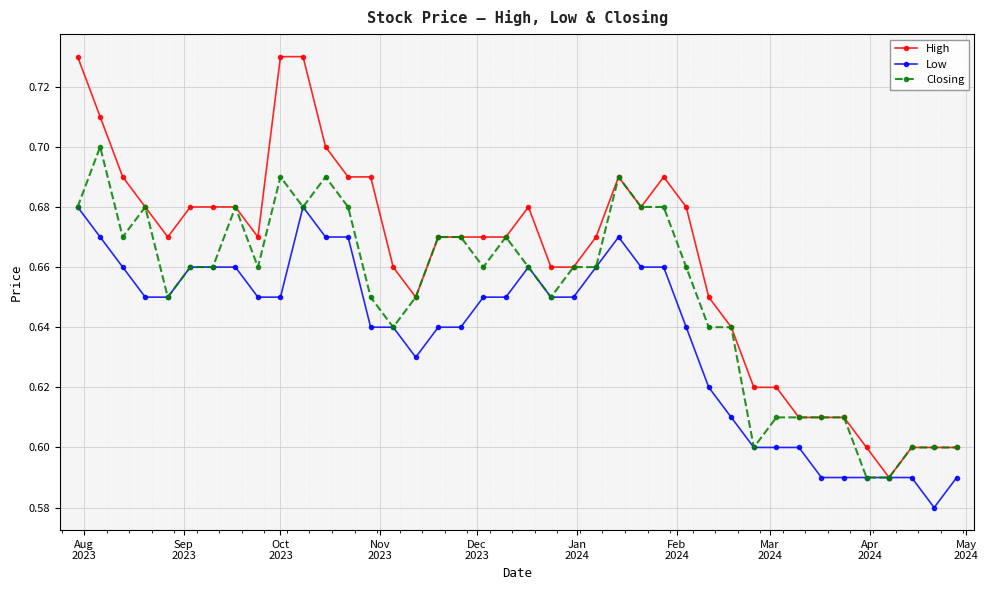

At how many categories does at least one series exceed 0?

40